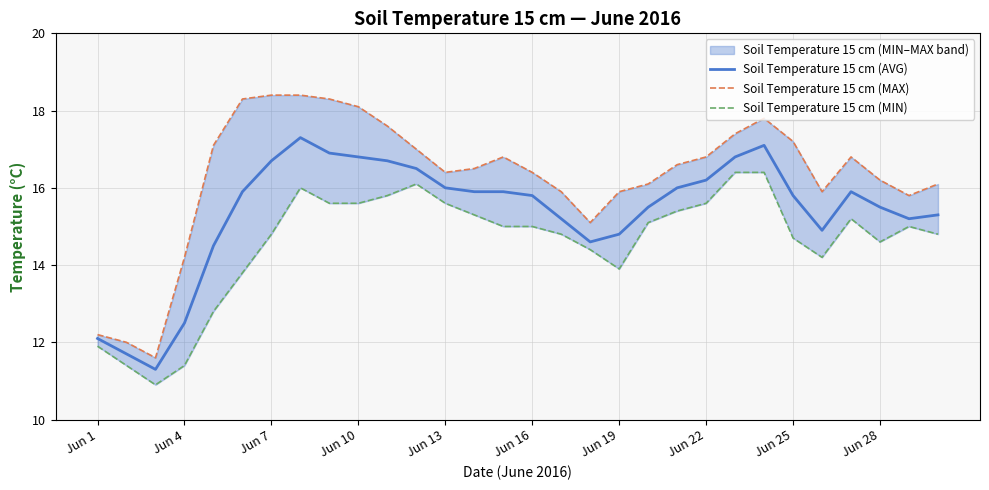

What is the minimum value for Soil Temperature 15 cm (AVG)?

11.3